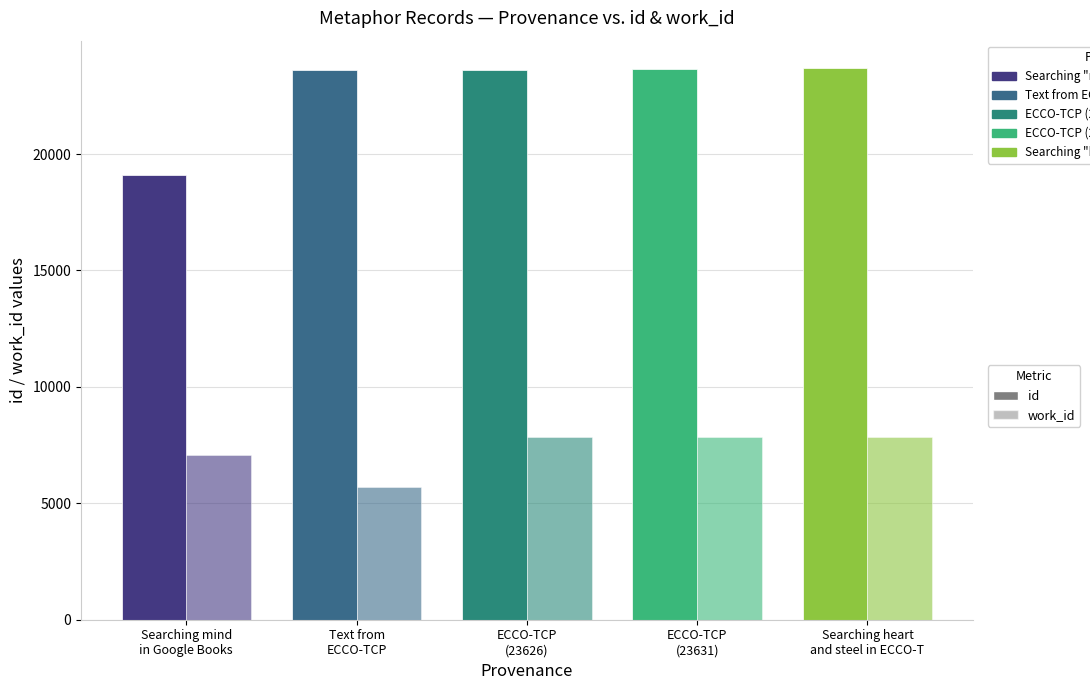

Count the number of data series in this chart.

2